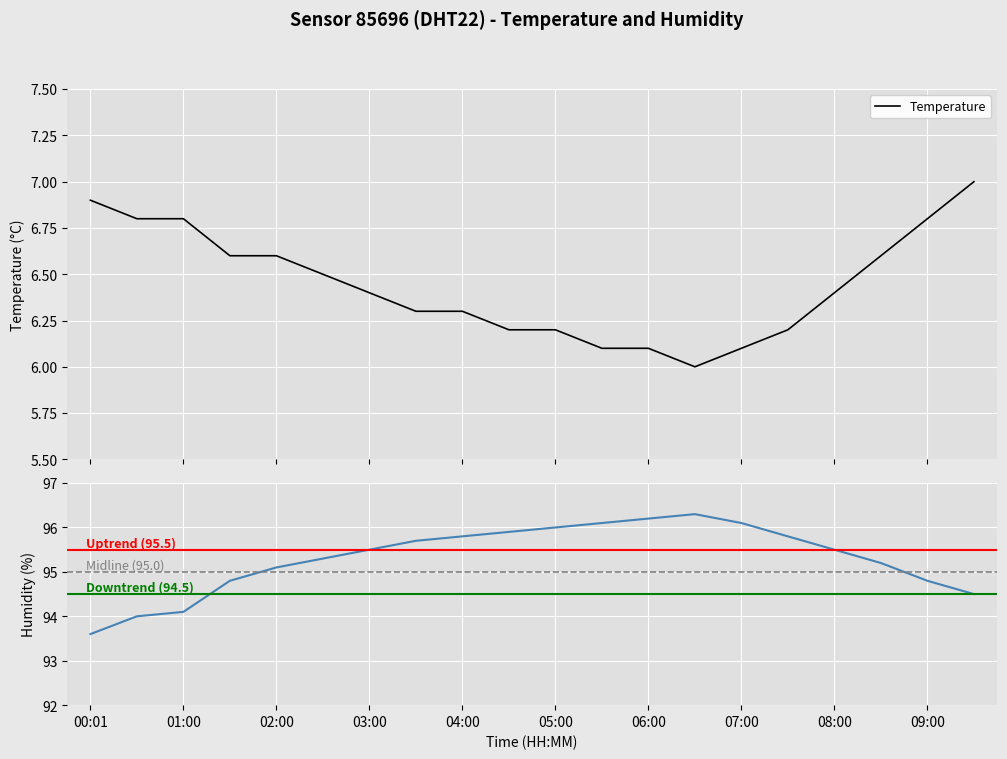

What is the difference between the highest and lowest values at 05:30?

90.0